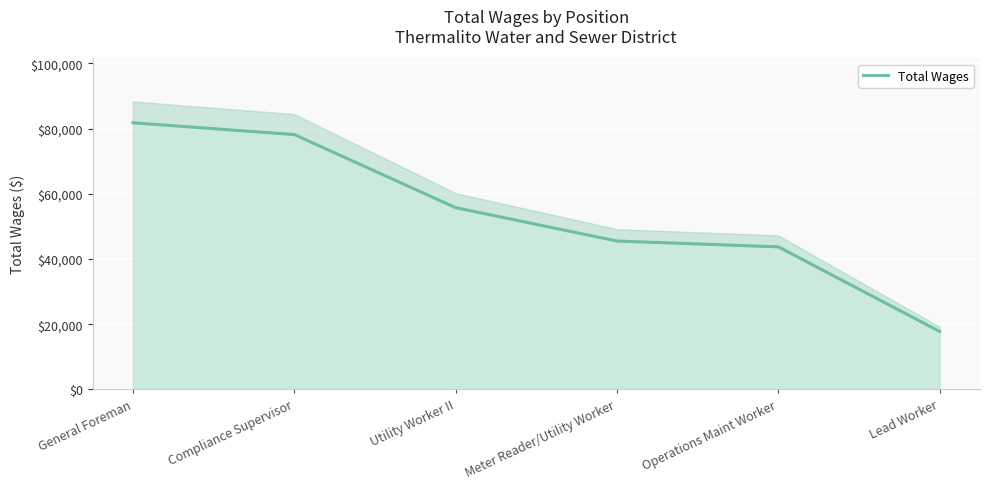

What position from the right is Lead Worker?

1